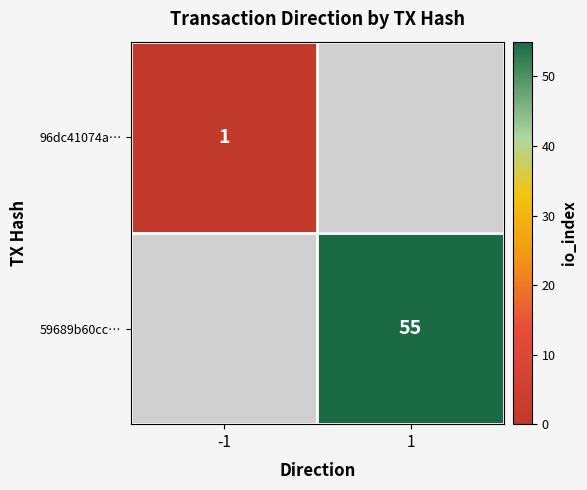

True or false: 59689b60cc… has a value of 55 at 1.

True